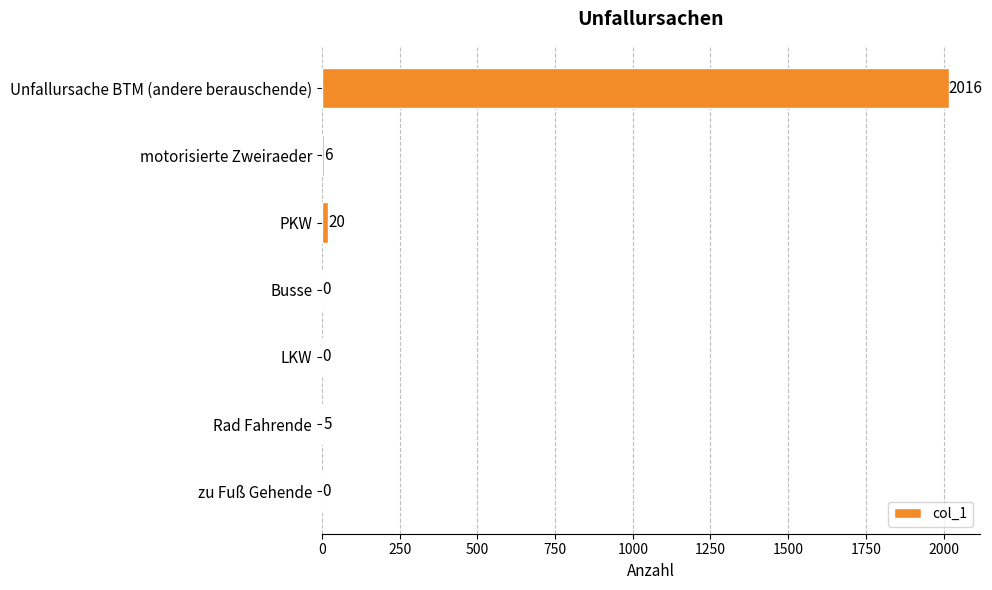

At which label is the value closest to 1008?

PKW